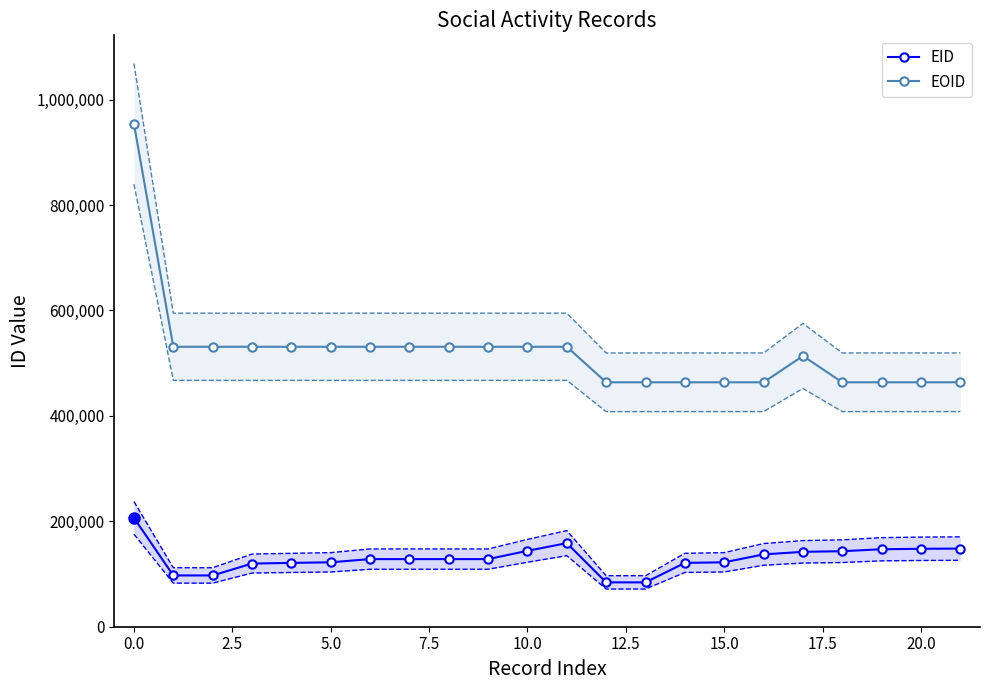

What is the total value across all series at 18?

607073